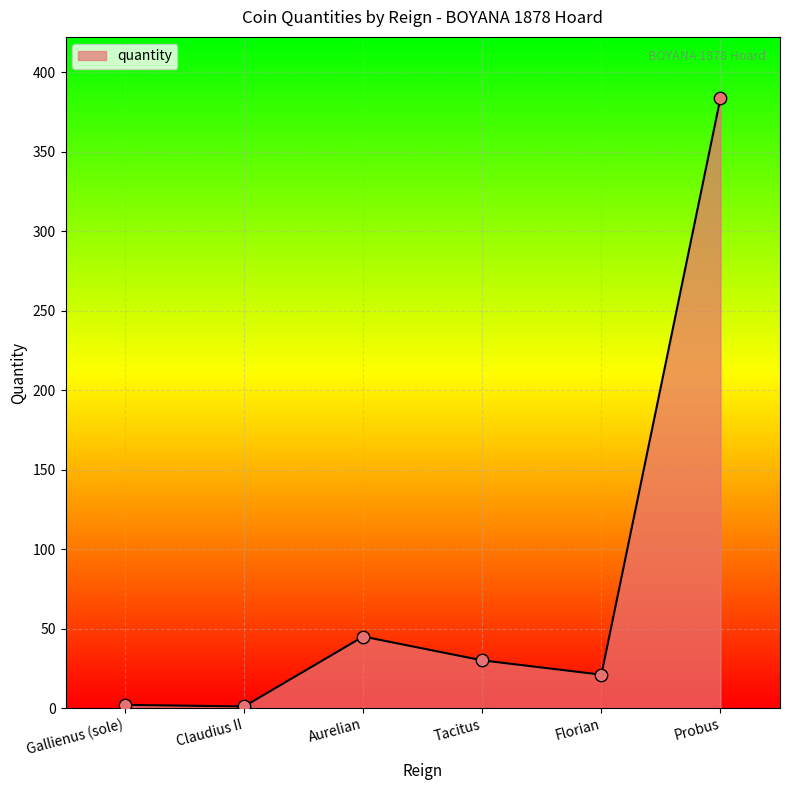

What is the change in value from Claudius II to Florian?

+20